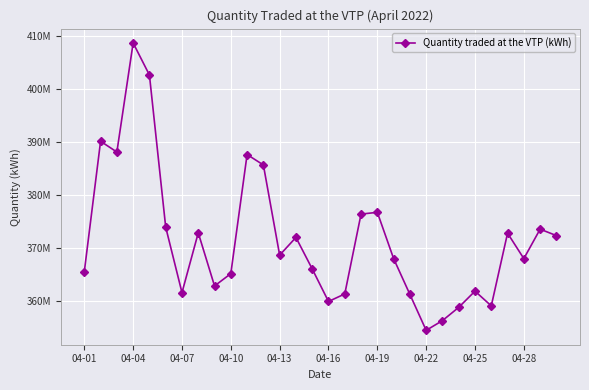

Is this an area chart (filled region under the line)?

No